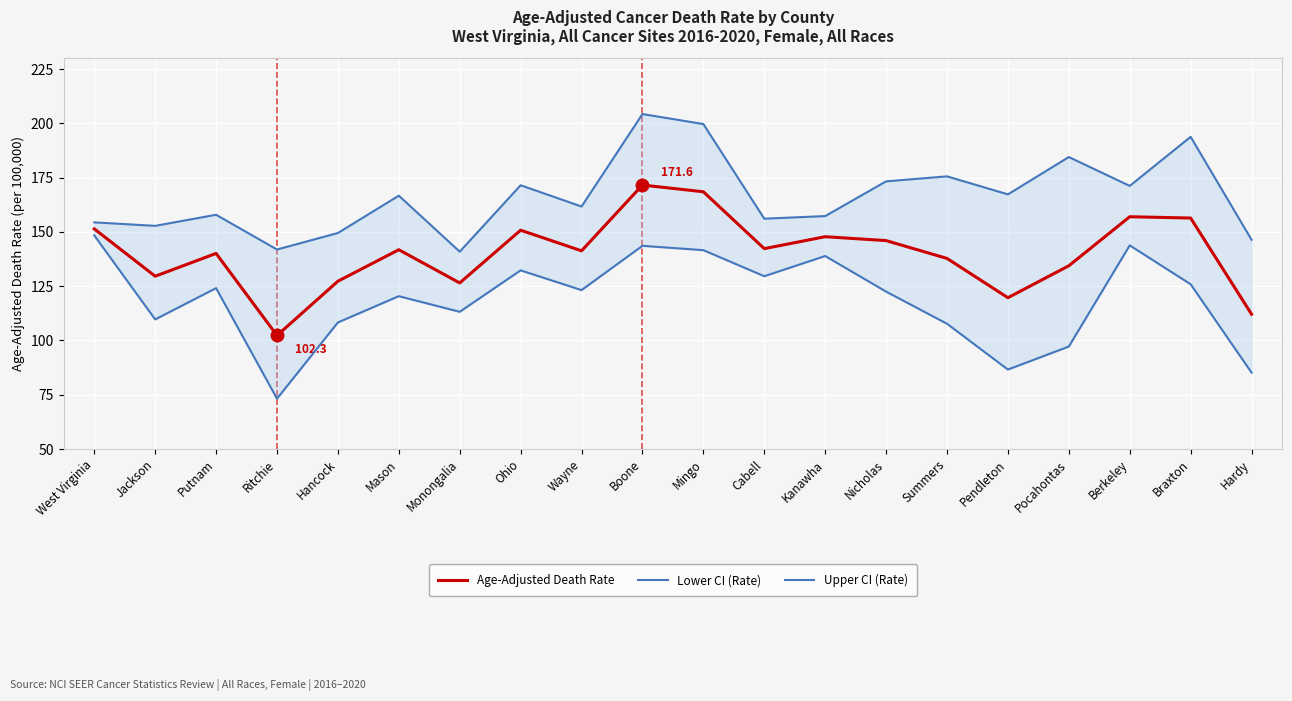

What is the greatest value displayed?

204.3